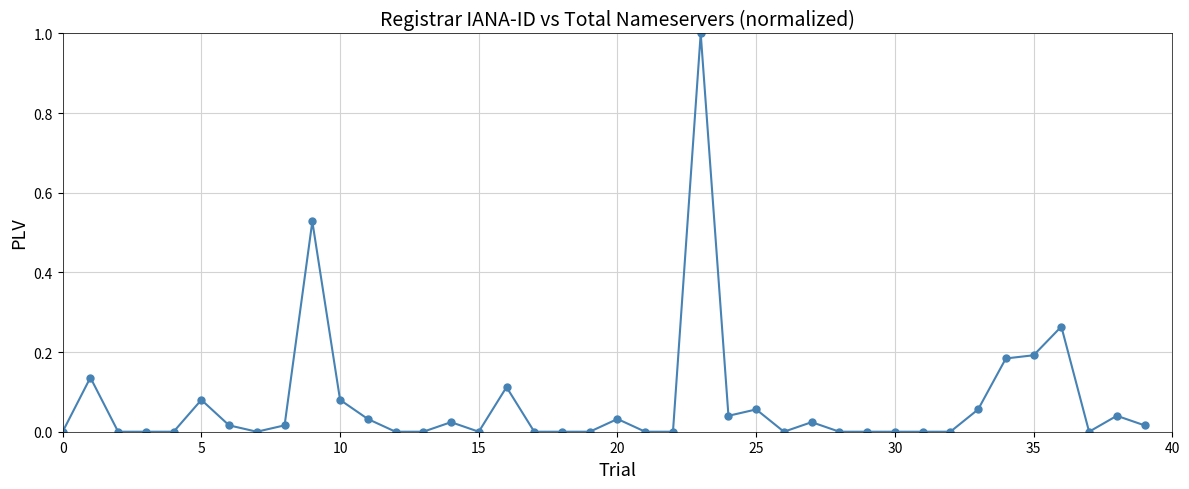

What is the difference between the maximum and minimum values?

1.0